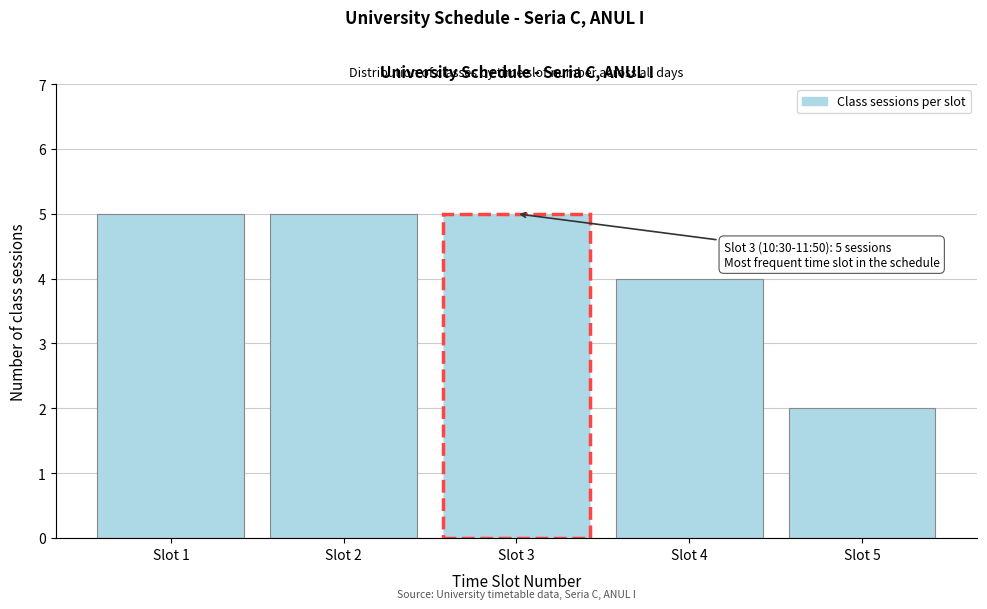

Reading left to right, list all the values displayed in this chart.

5	5	5	4	2